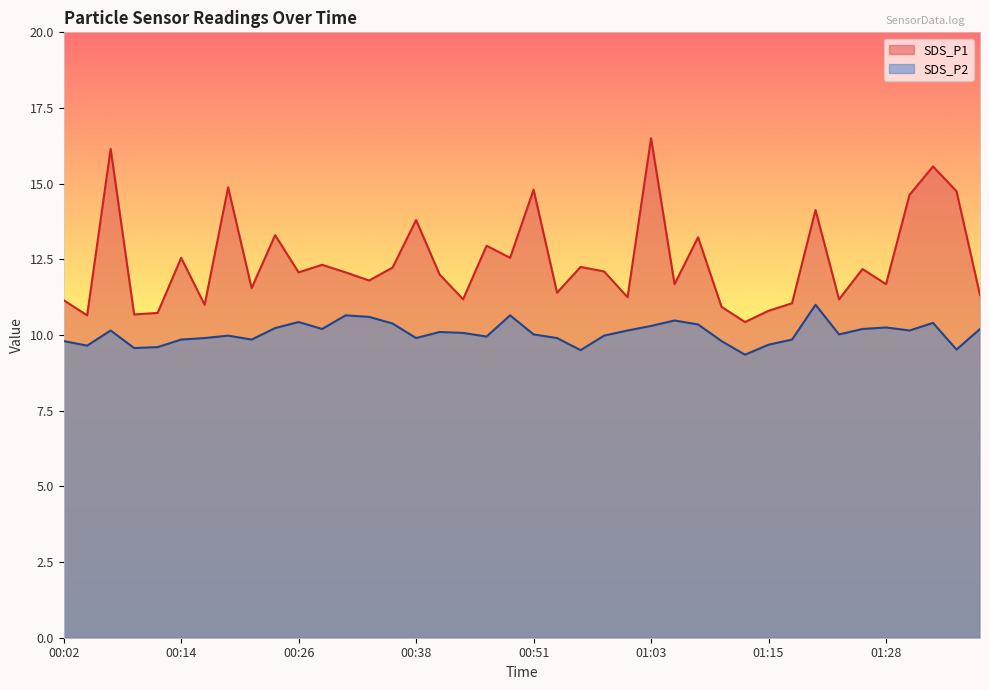

Which series has the largest range (max minus min)?

SDS_P1